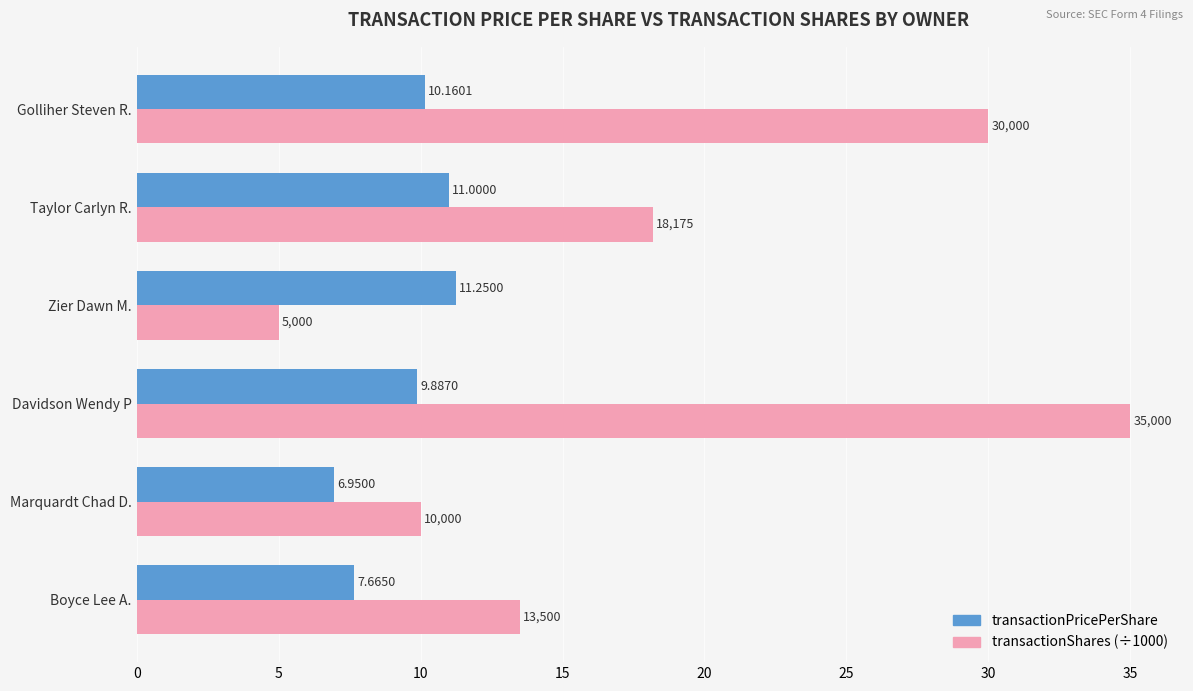

What is the difference between the maximum and minimum values in the transactionShares (÷1000) series?

30.0